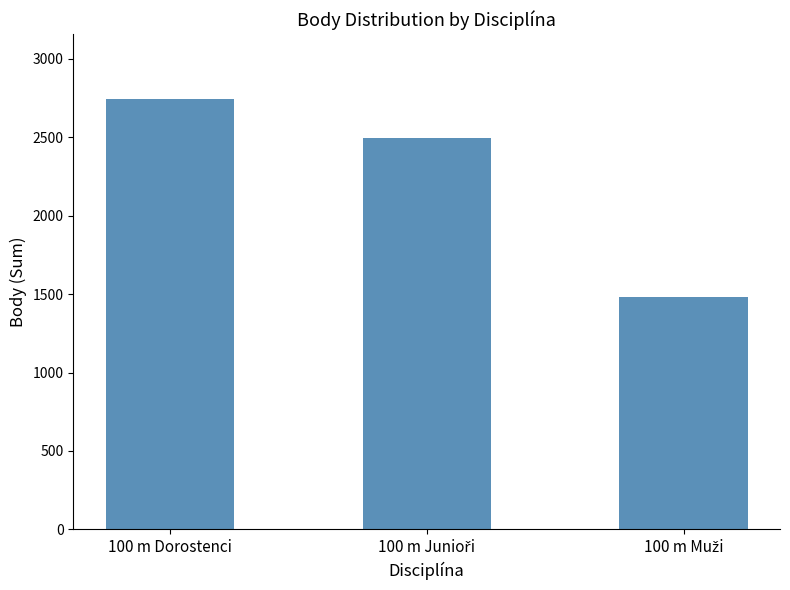

How many values are between 1479 and 2745?

3